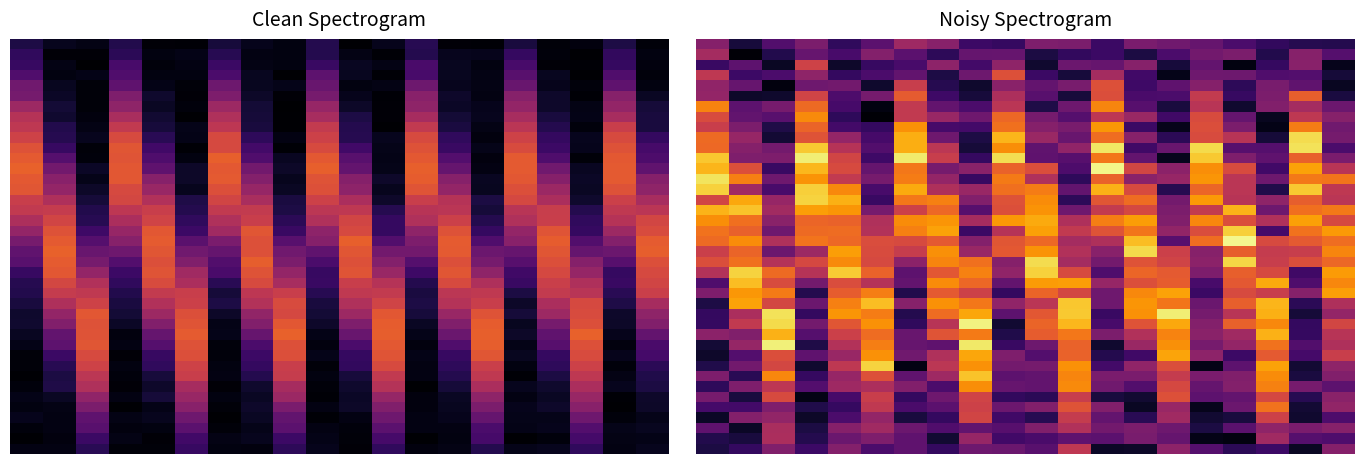

How many distinct data groups are displayed?

40